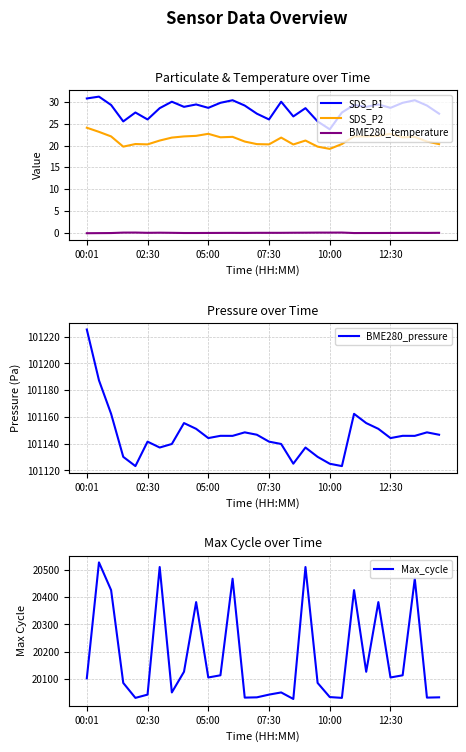

True or false: SDS_P1 and SDS_P2 intersect in this chart.

False